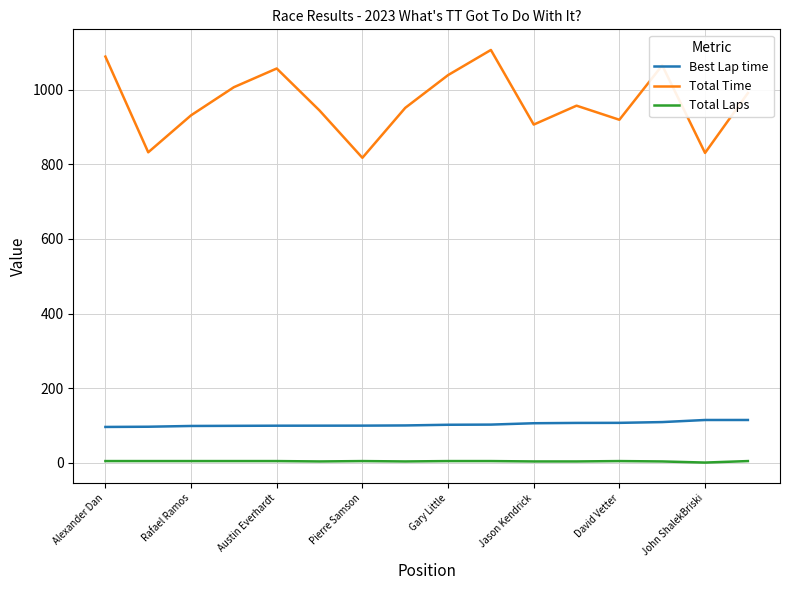

Which series has the largest range (max minus min)?

Total Time